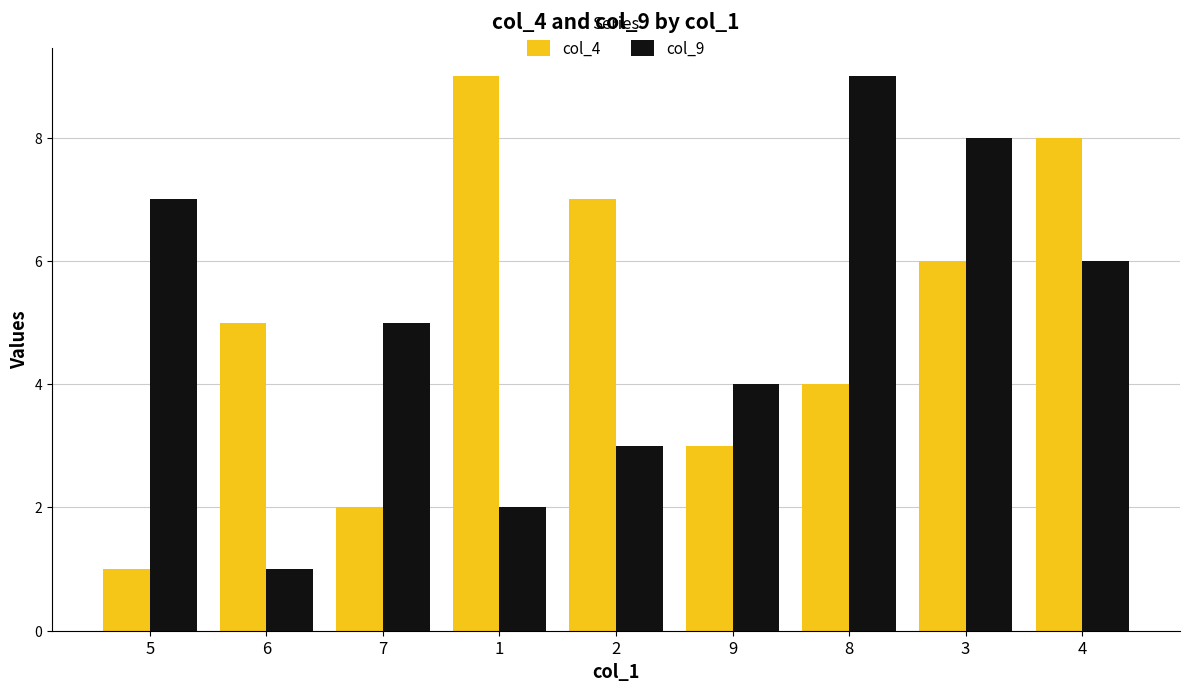

Reading right to left, what are all the values shown in this chart?

col_4: 8	6	4	3	7	9	2	5	1
col_9: 6	8	9	4	3	2	5	1	7